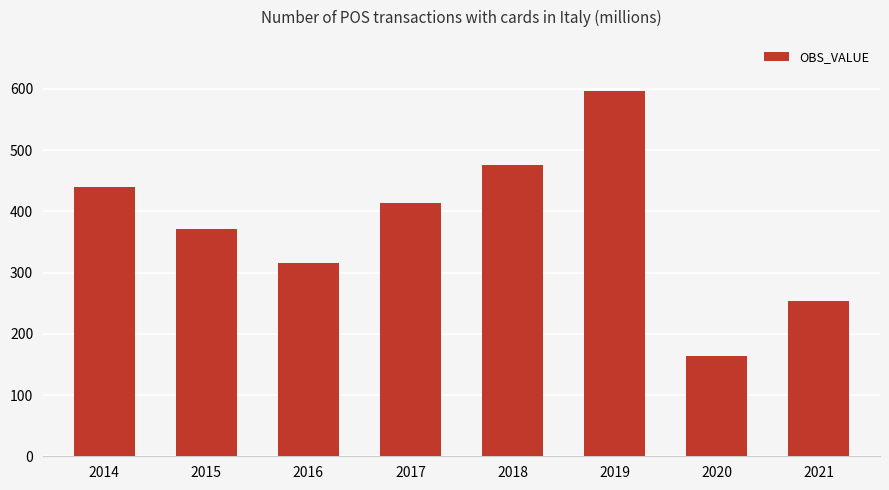

How many values exceed 413?

4